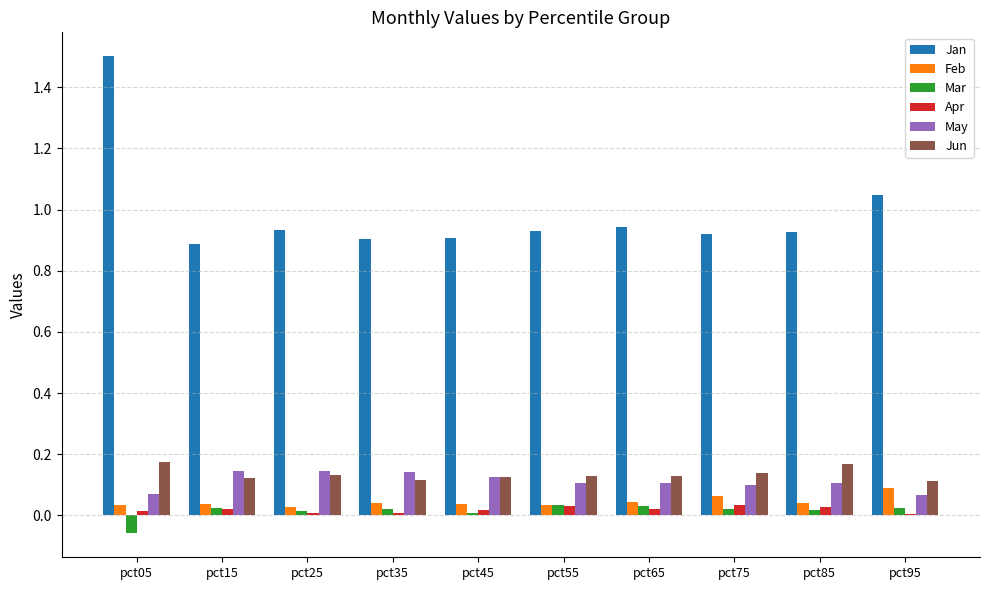

Which series has the largest total across all categories?

Jan